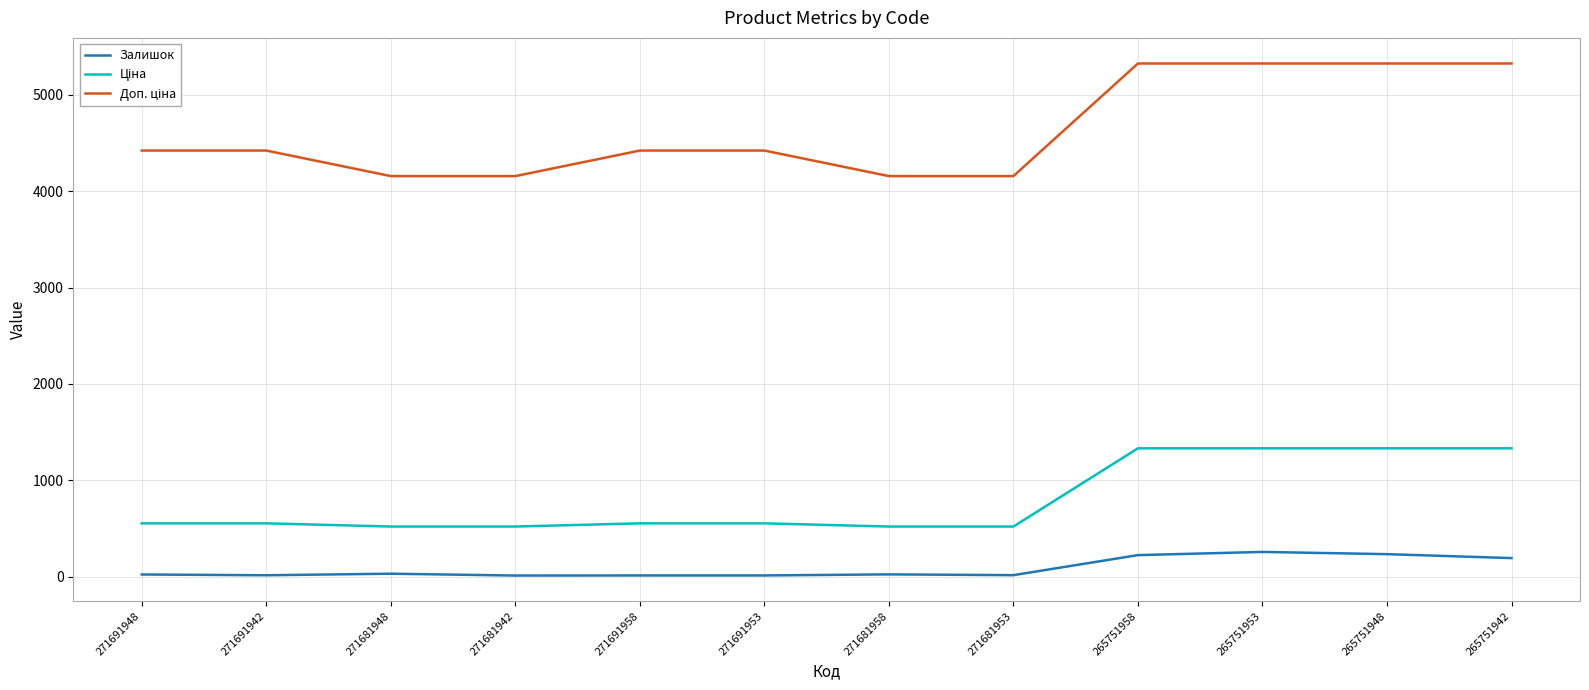

What is the spread (max minus min) of values at 265751942?

5132.9